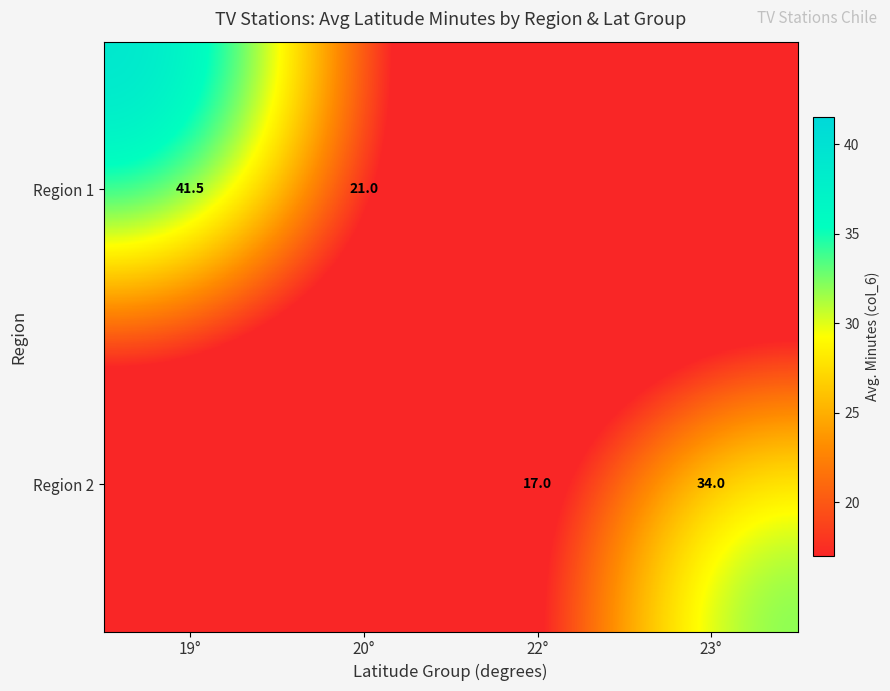

Is it true that Region 1 equals 32.1 at 20°?

False